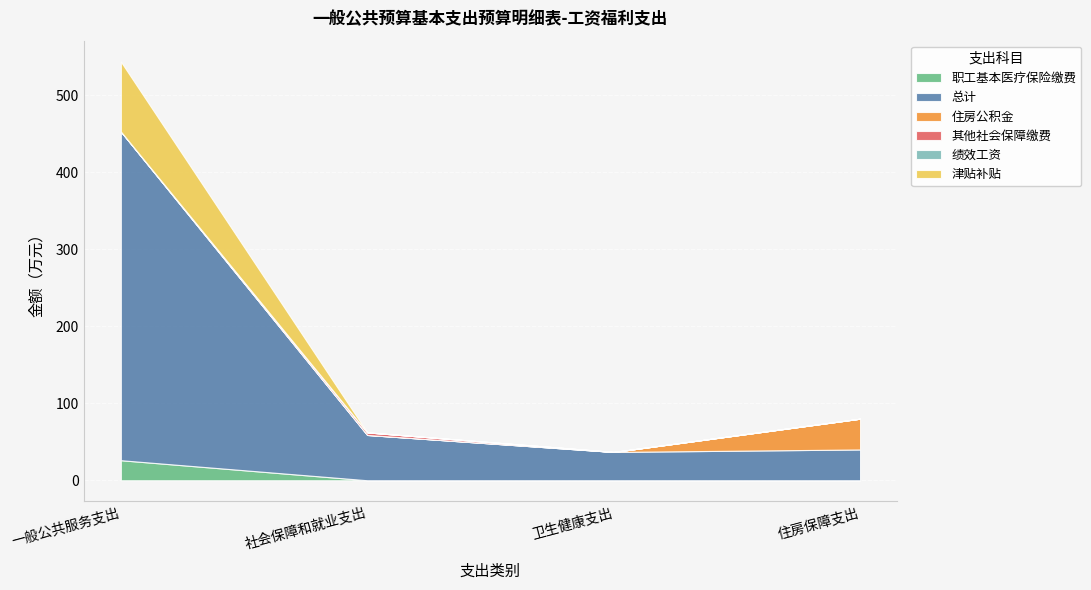

What is the highest value of the 职工基本医疗保险缴费 series?

26.0